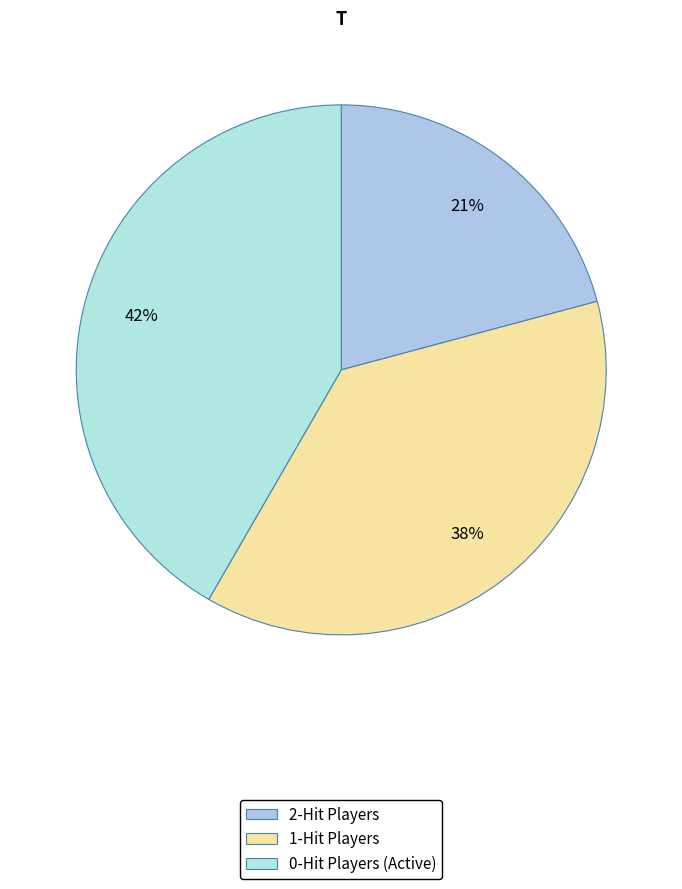

How many slices are in this pie chart?

3